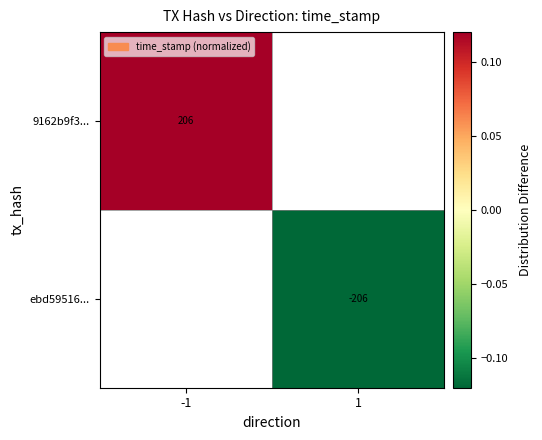

True or false: 9162b9f3... has a value of 206 at -1.

True